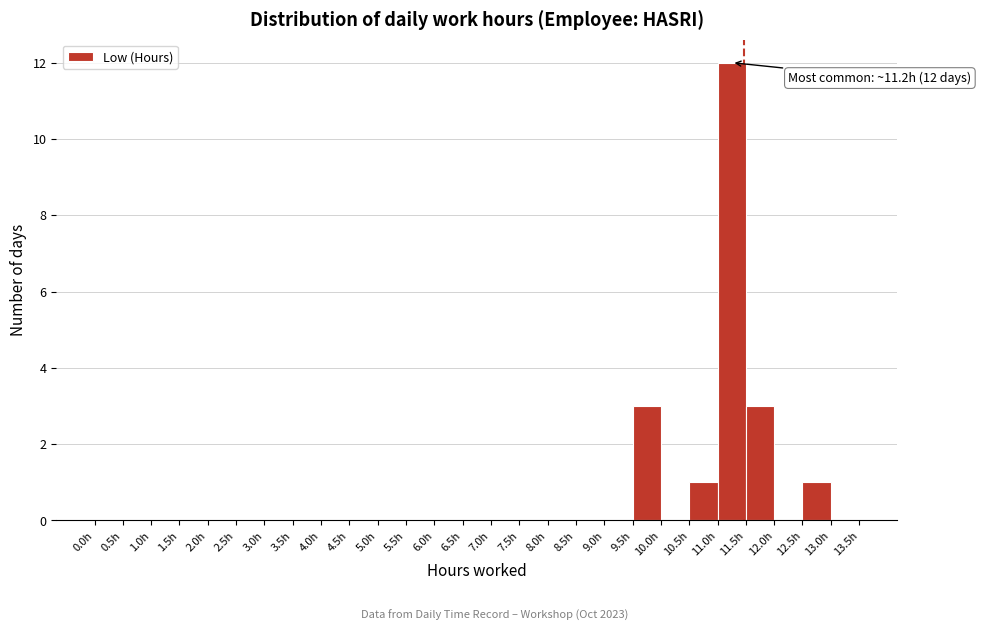

Over which range of the x-axis is the bar tallest?

11.0 to 11.5